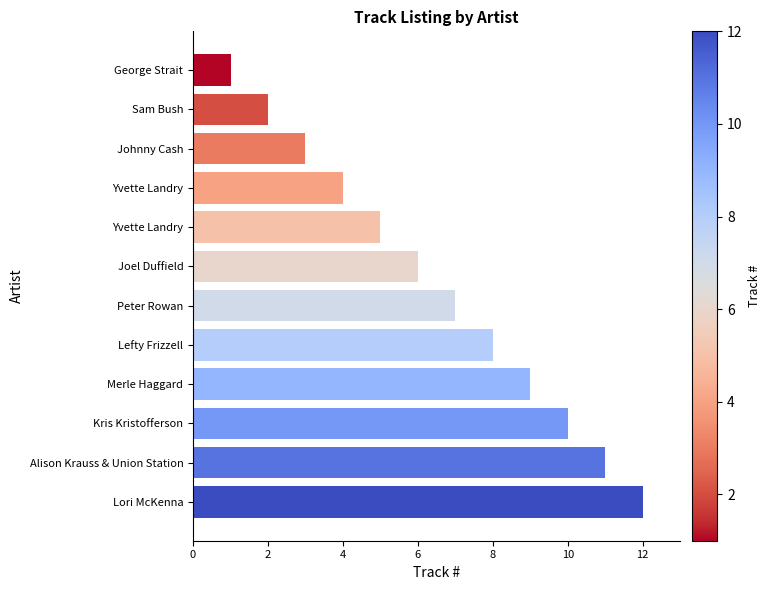

How many series are shown in this chart?

1